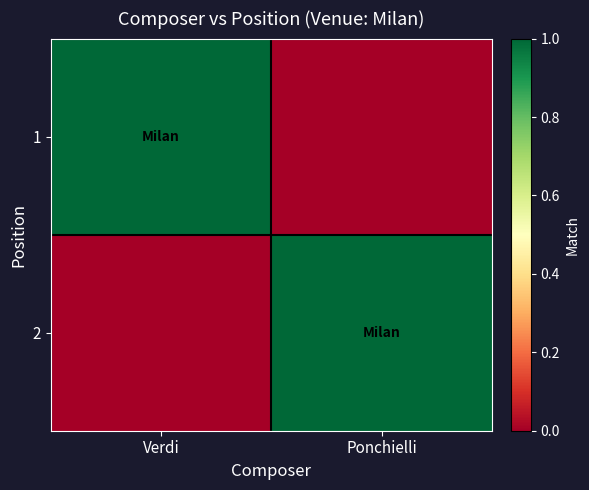

Which has a higher value, Ponchielli or Verdi?

Verdi